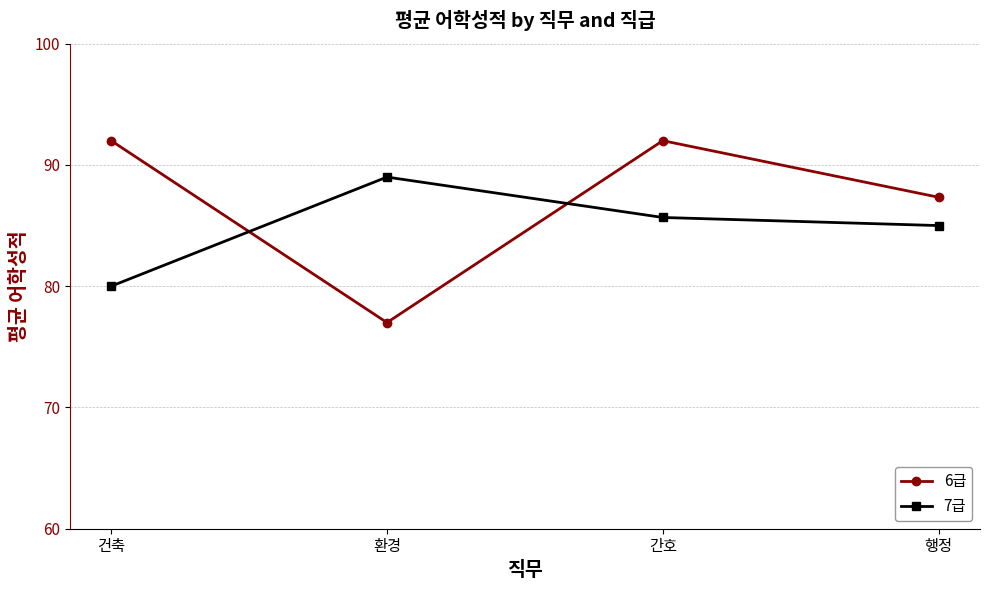

At which category is the sum across all series the highest?

간호